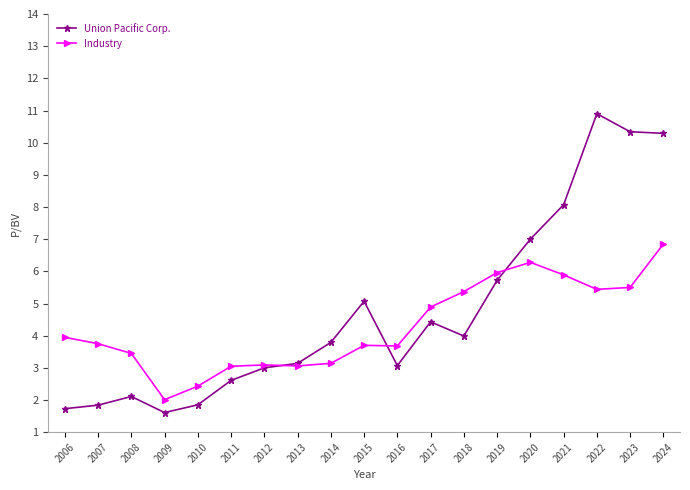

Where is the first local maximum for Union Pacific Corp.?

2008